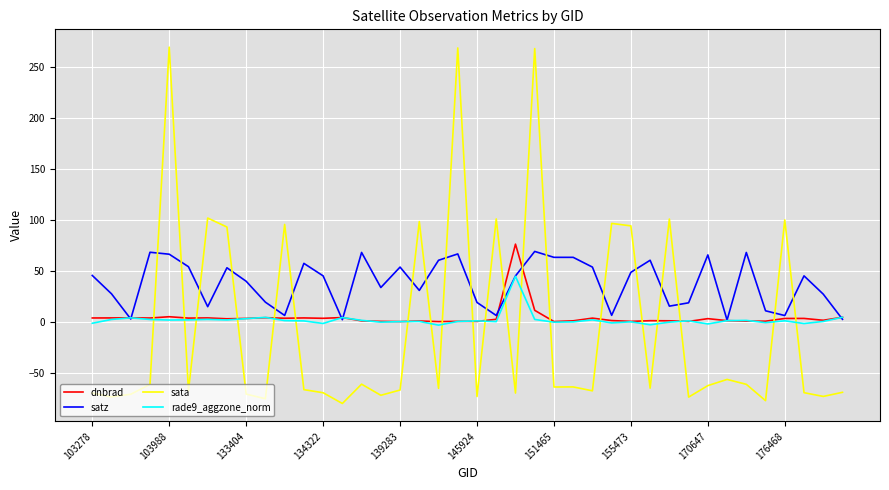

True or false: dnbrad and sata intersect in this chart.

True